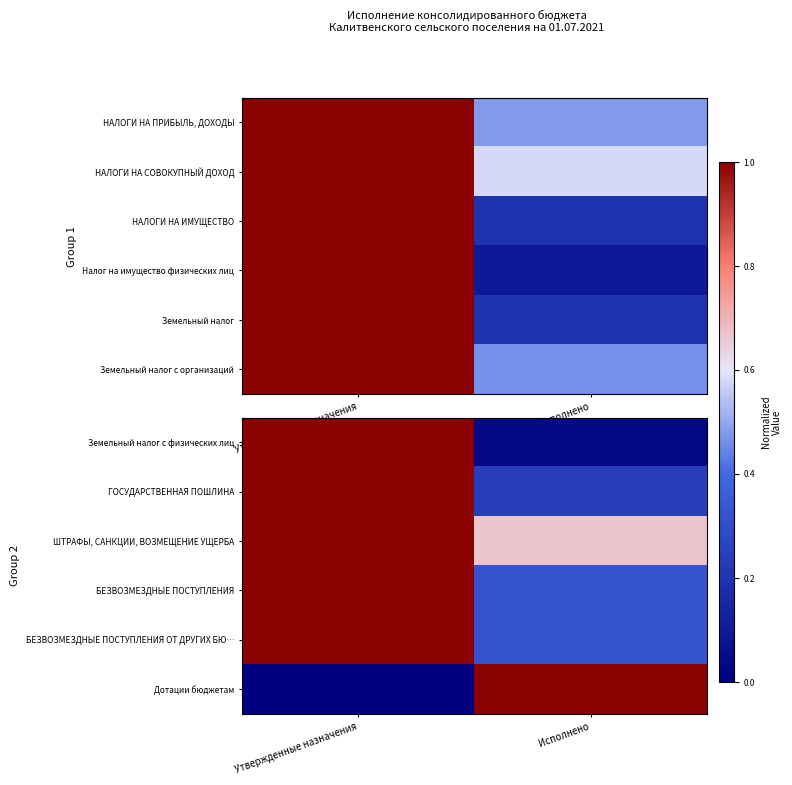

The value of Дотации бюджетам at Исполнено is 0.3. True or false?

False